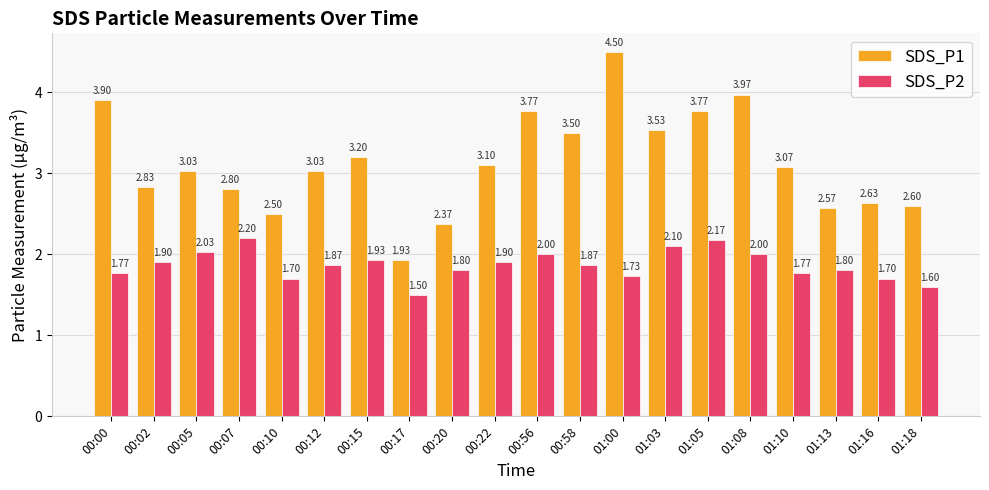

How many data points in SDS_P1 are above 3?

12